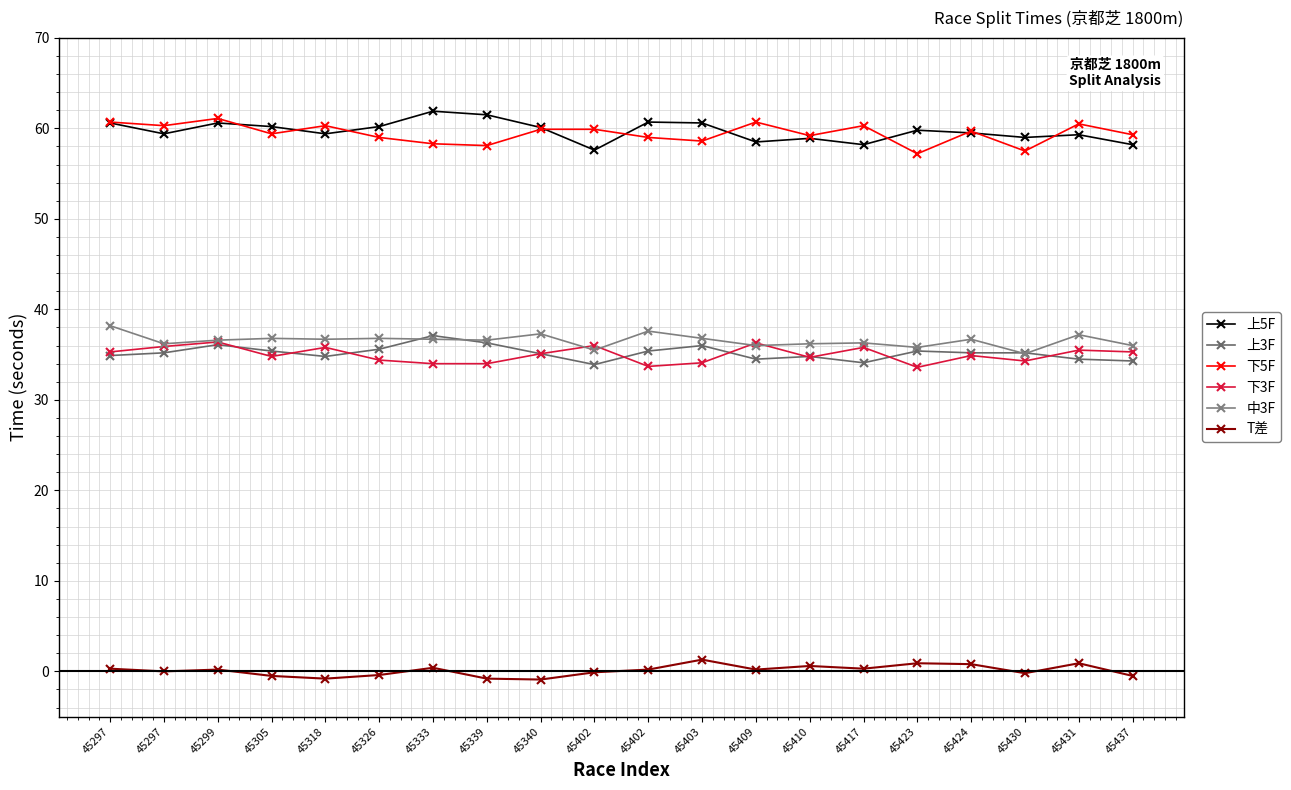

At how many categories does at least one series exceed 54?

20